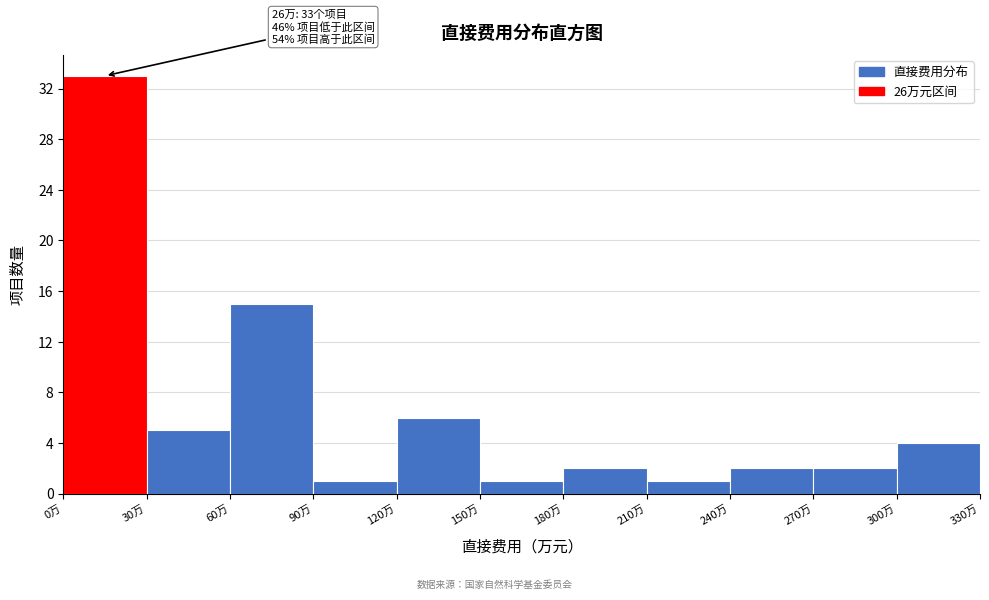

Which range on the x-axis has the tallest bar?

0 to 30